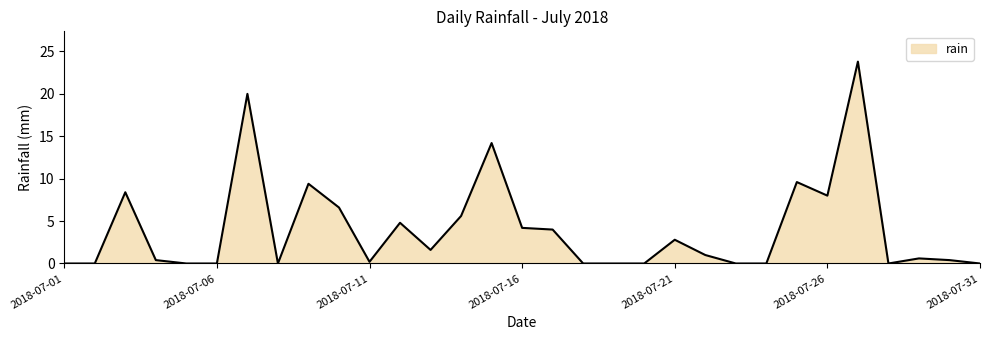

What is the difference between the maximum and minimum values?

23.8